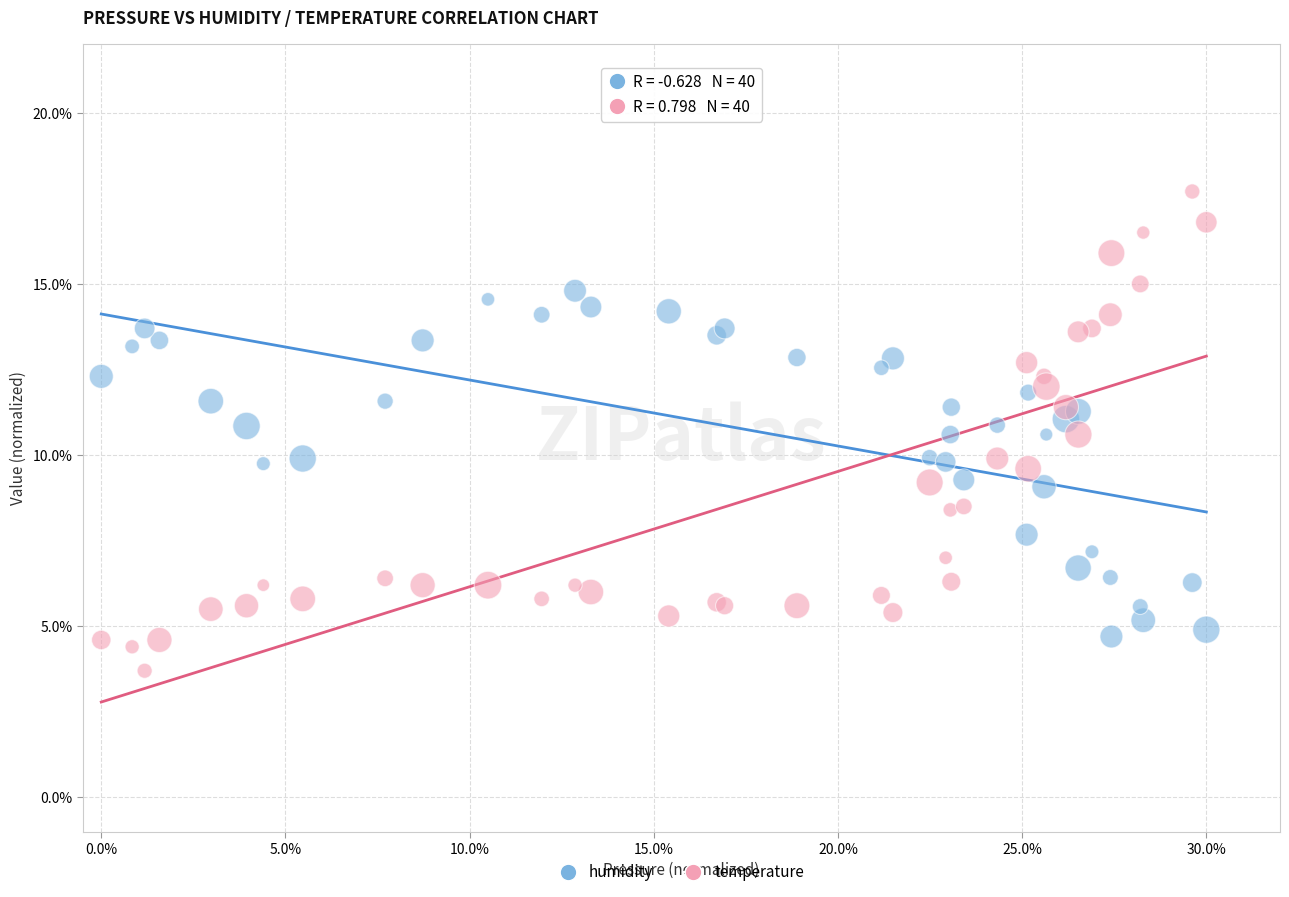

Which series reaches the minimum Y coordinate?

temperature